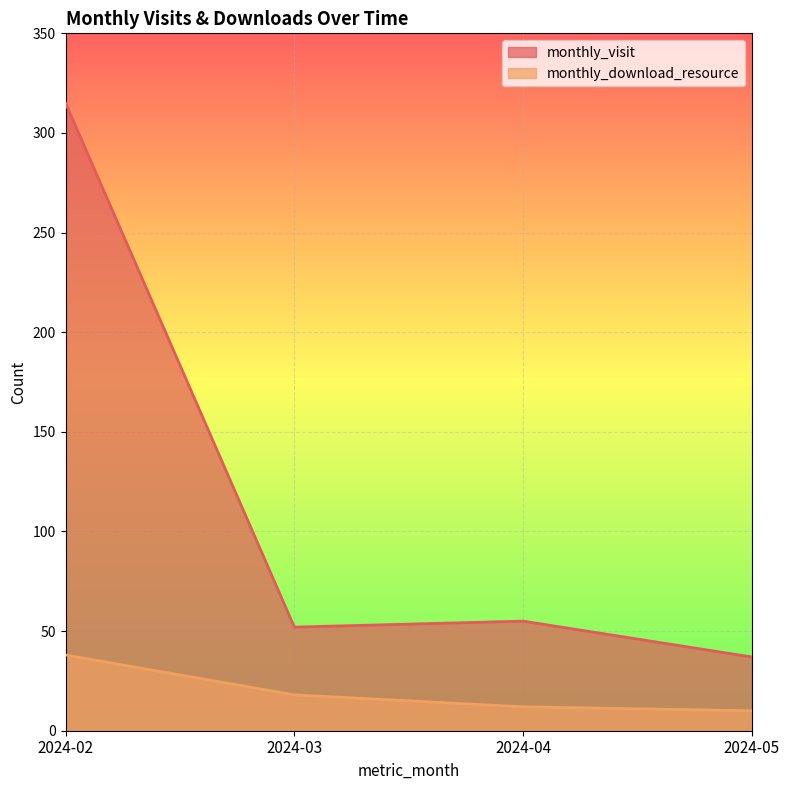

At 2024-03, list the series in order from smallest to largest.

monthly_download_resource, monthly_visit